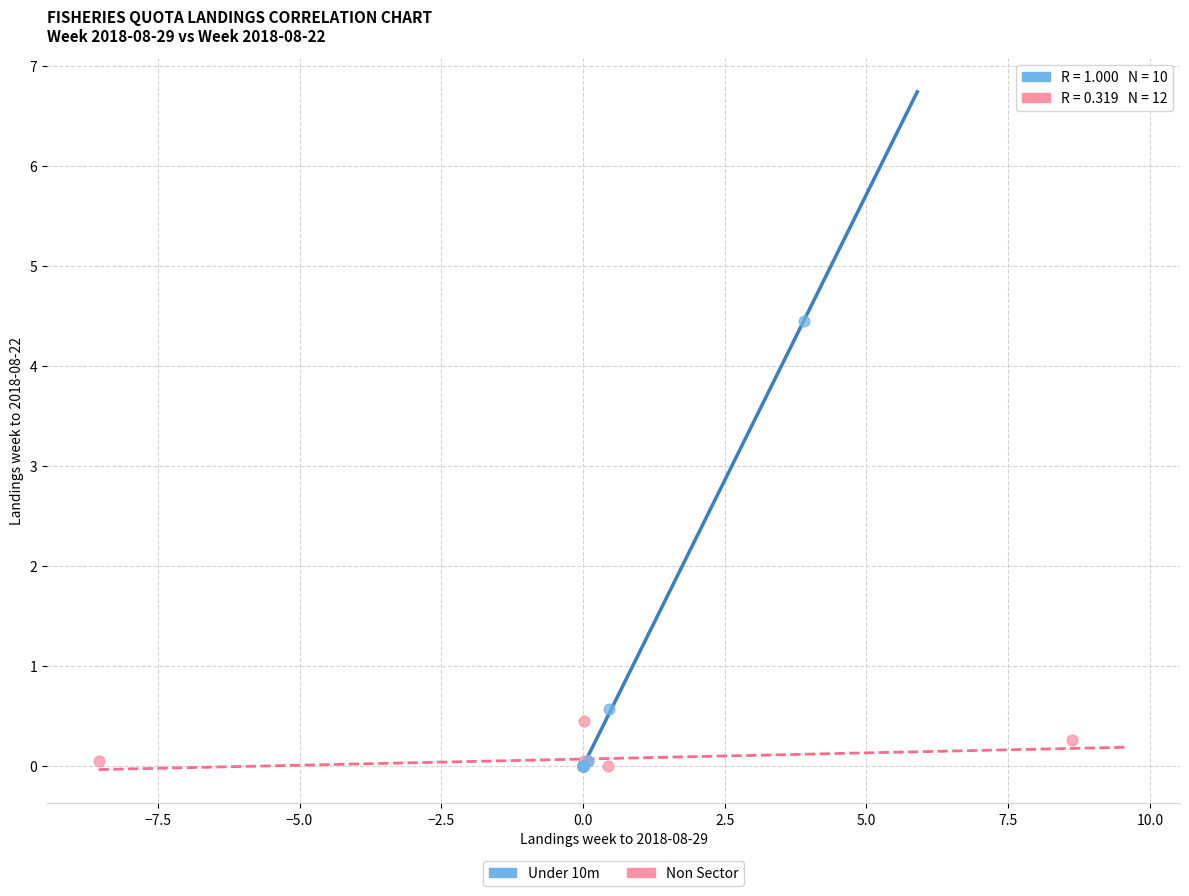

Which series has the largest Y range (max minus min)?

Under 10m